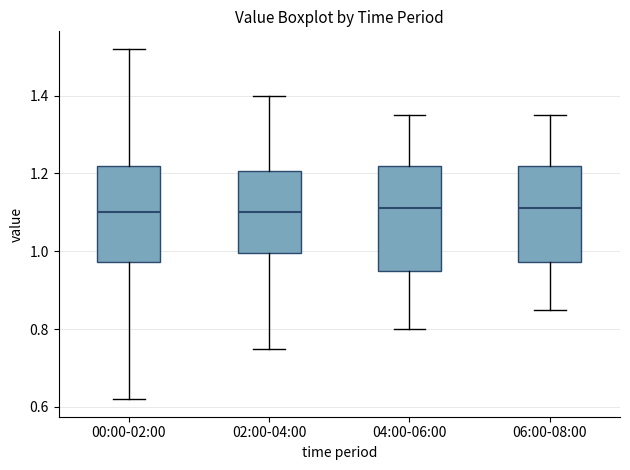

Reading left to right, read every box against the y-axis: the position of its median line, the range the box covers, and the ends of its whiskers. The values are not printed on the chart, so give them approximately, as read against the axis.

00:00-02:00: median 1.10, box 0.98 to 1.22, whiskers 0.62 to 1.52
02:00-04:00: median 1.10, box 1.00 to 1.20, whiskers 0.76 to 1.40
04:00-06:00: median 1.12, box 0.96 to 1.22, whiskers 0.80 to 1.36
06:00-08:00: median 1.12, box 0.98 to 1.22, whiskers 0.86 to 1.36